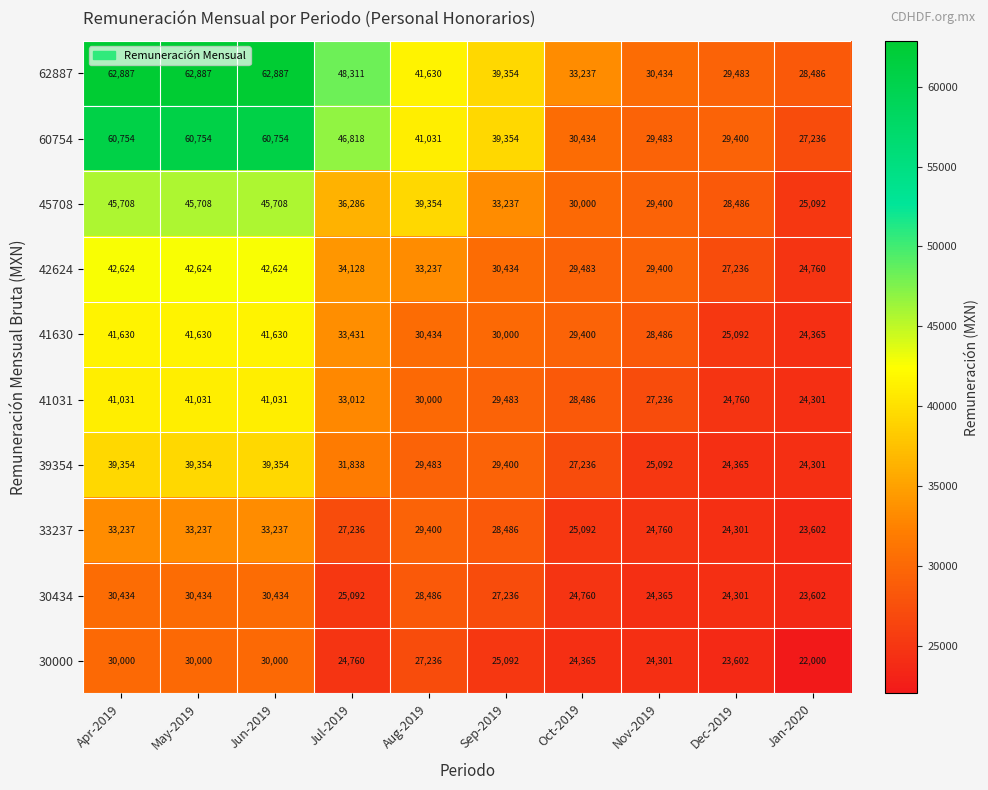

Where does the 41630 series first go above 30434?

Apr-2019